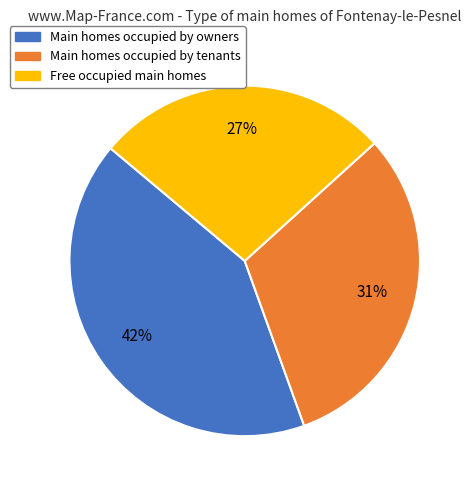

To the nearest percent, what is the average slice percentage?

33%